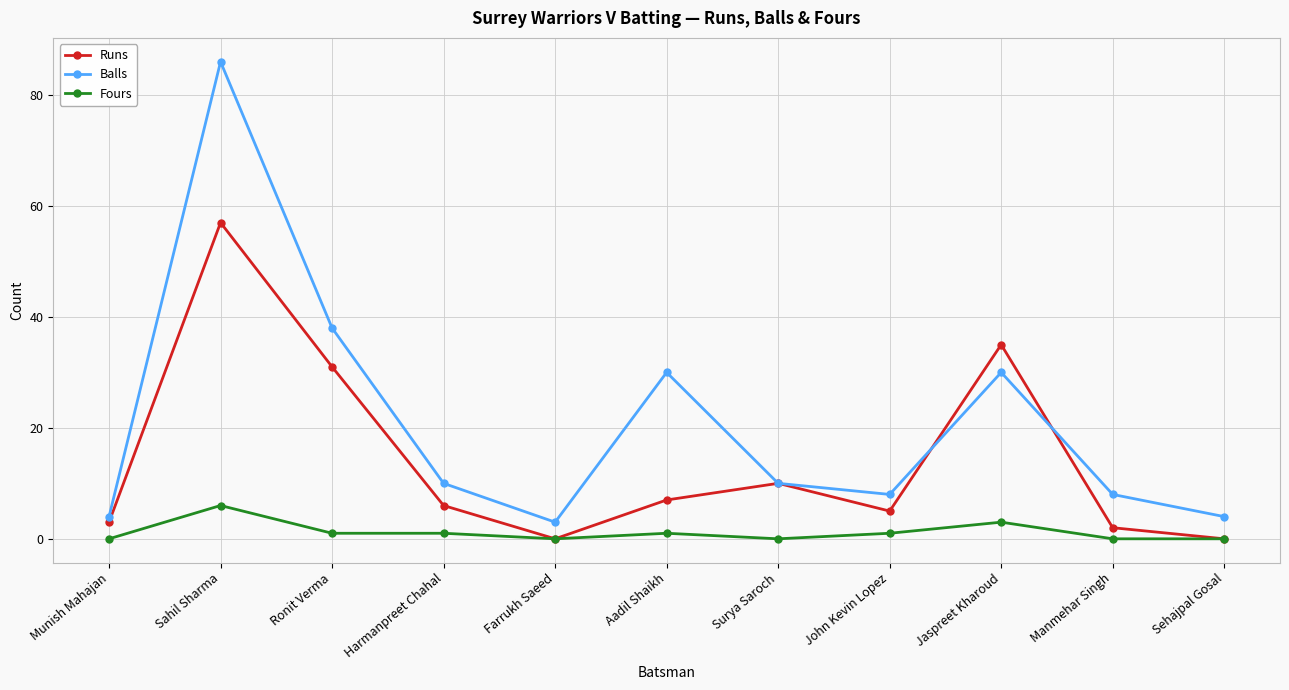

What is the average value of the Runs series?

14